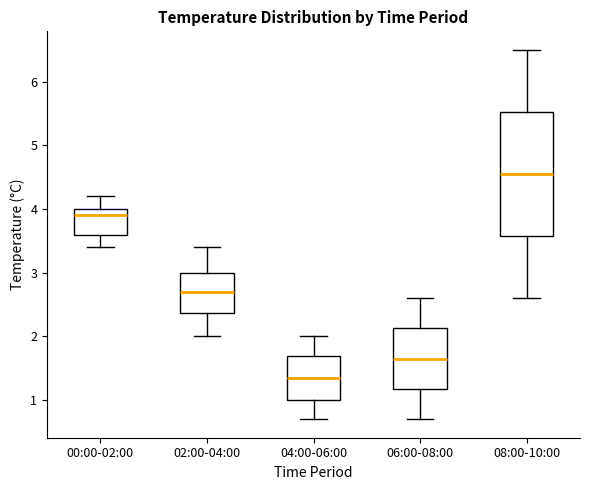

Where does the lower whisker of the box for 04:00-06:00 end on the y-axis? The values are not printed on the chart, so give them approximately, as read against the axis.

0.7